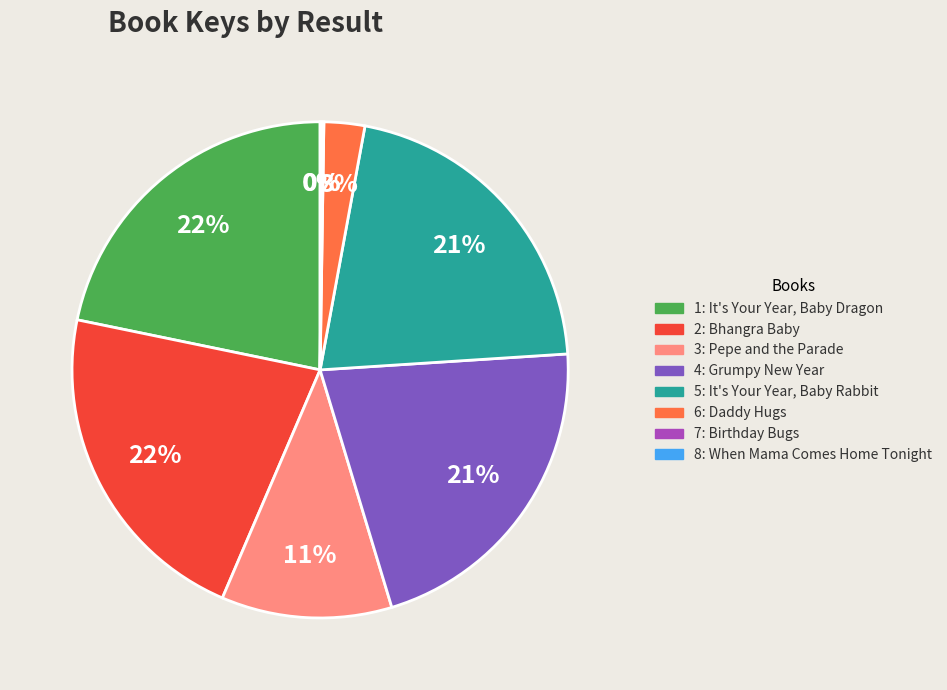

To the nearest percent, what is the average slice percentage?

12%